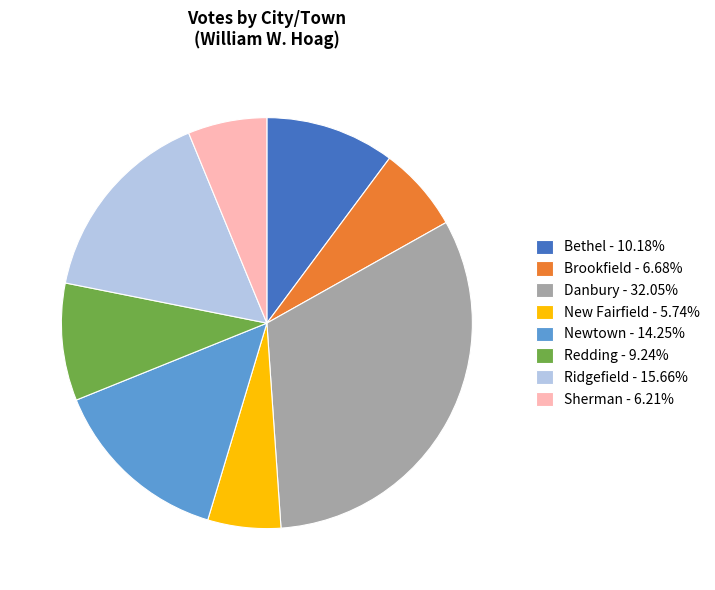

How many slices are in this pie chart?

8